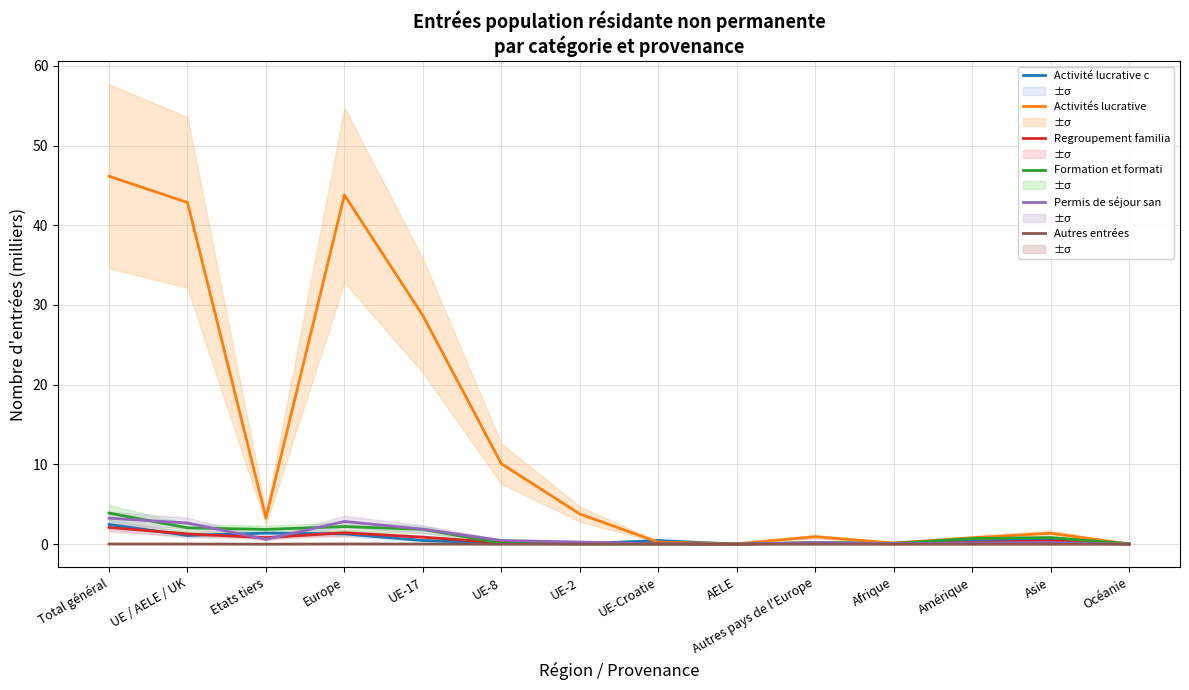

How many intersections are there between Formation et formation continu and Permis de séjour sans activité?

6